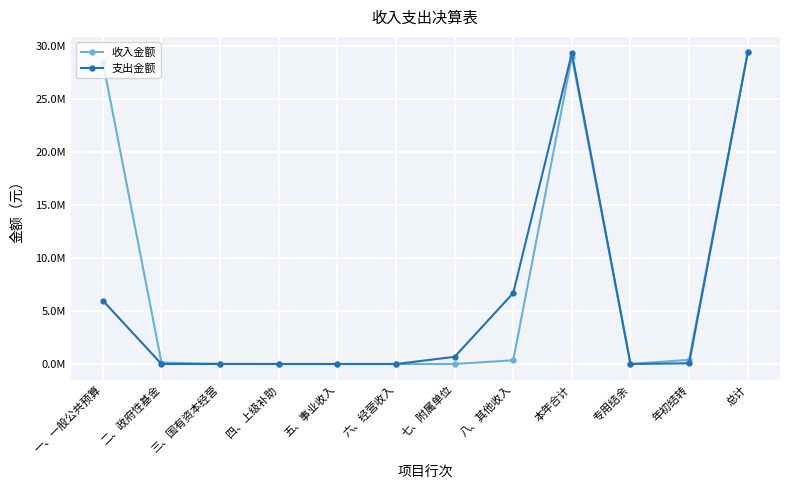

Which series has the widest spread of values?

收入金额